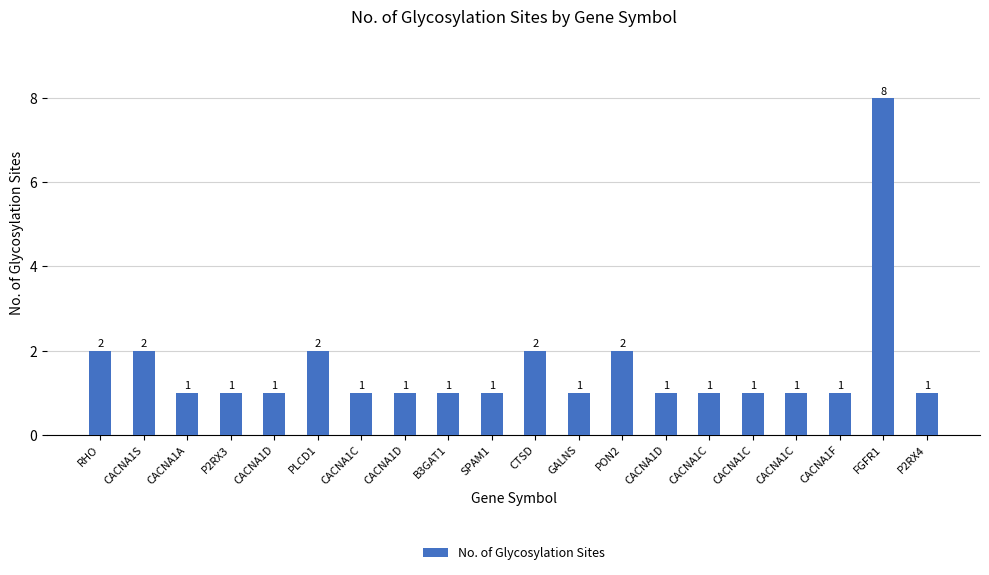

What is the average value?

2